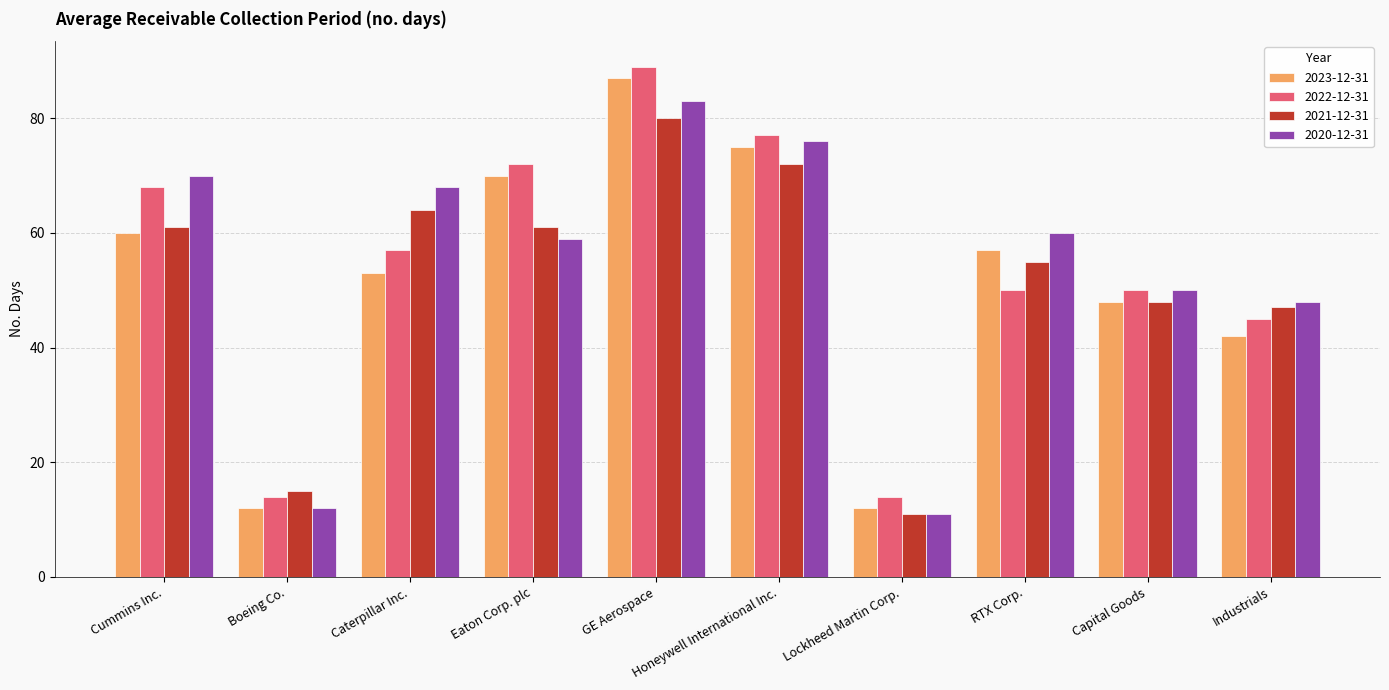

Is the value of 2022-12-31 at Capital Goods greater than the value of 2020-12-31 at Cummins Inc.?

No